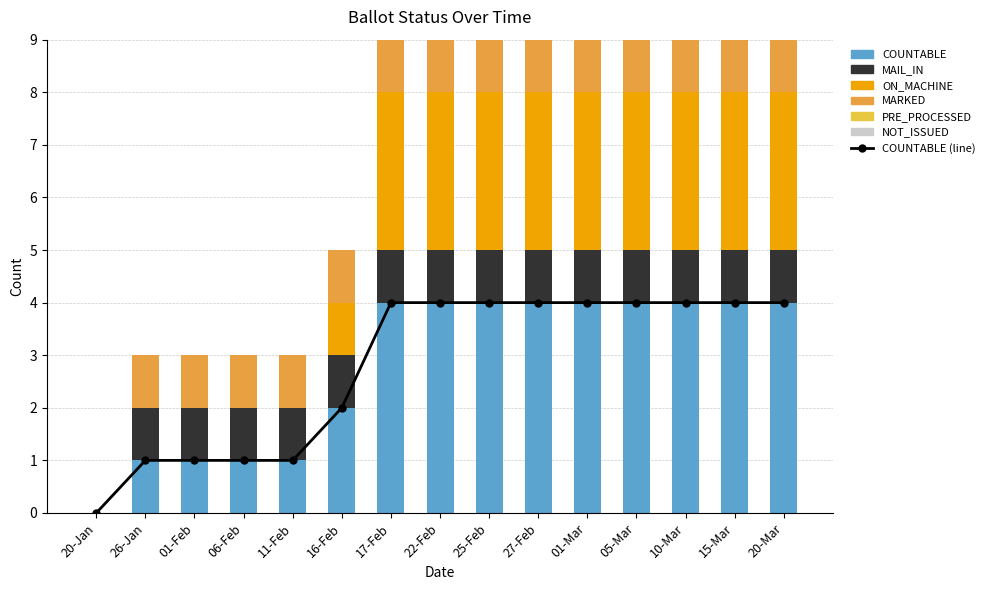

How many MAIL_IN values are between 1 and 2?

14